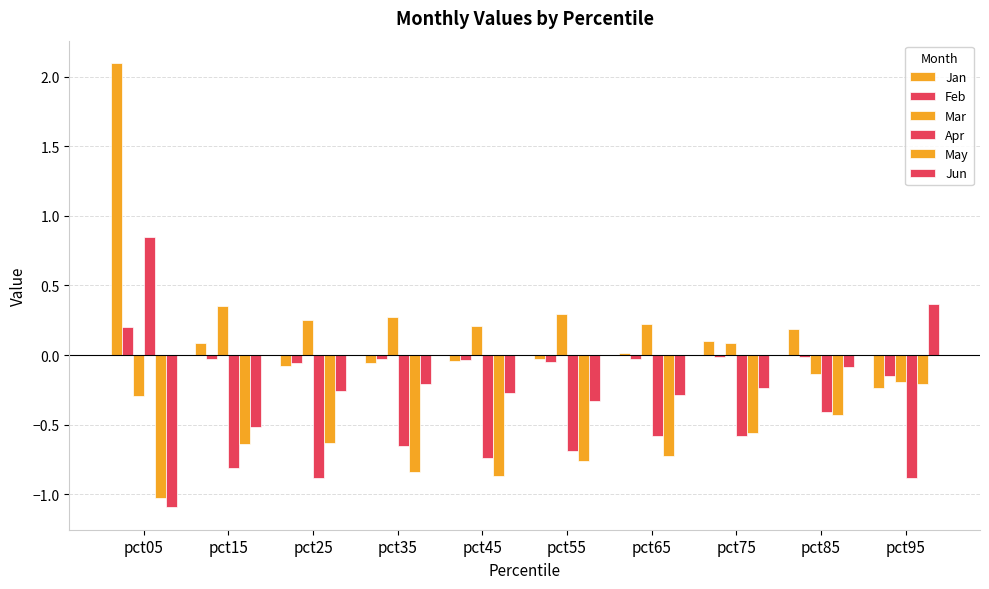

At which label does Apr first exceed 0?

pct05